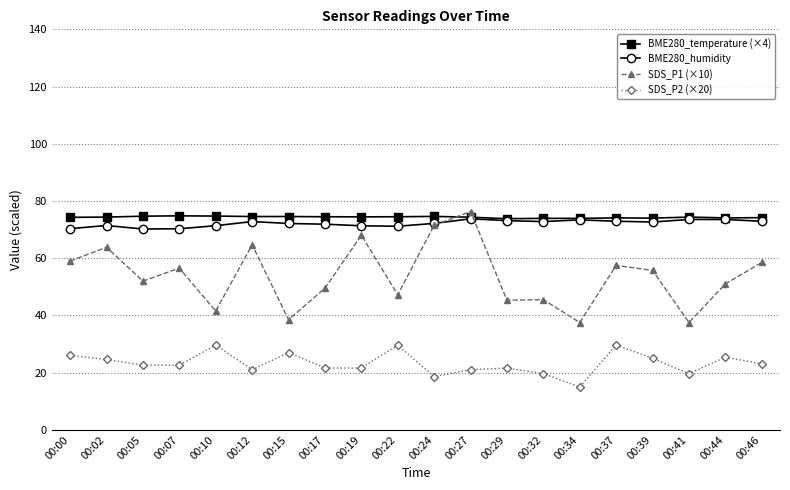

Which series has the largest total across all categories?

BME280_temperature (×4)